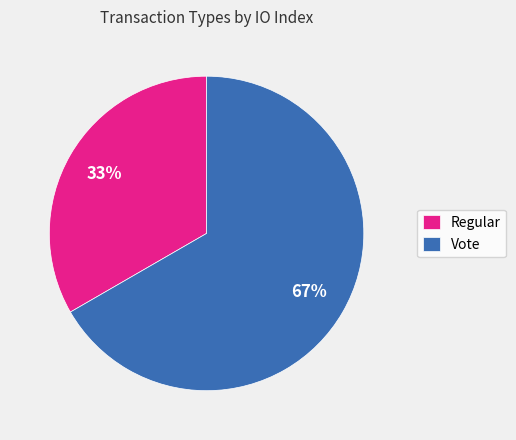

To the nearest percent, what portion does Vote represent?

67%